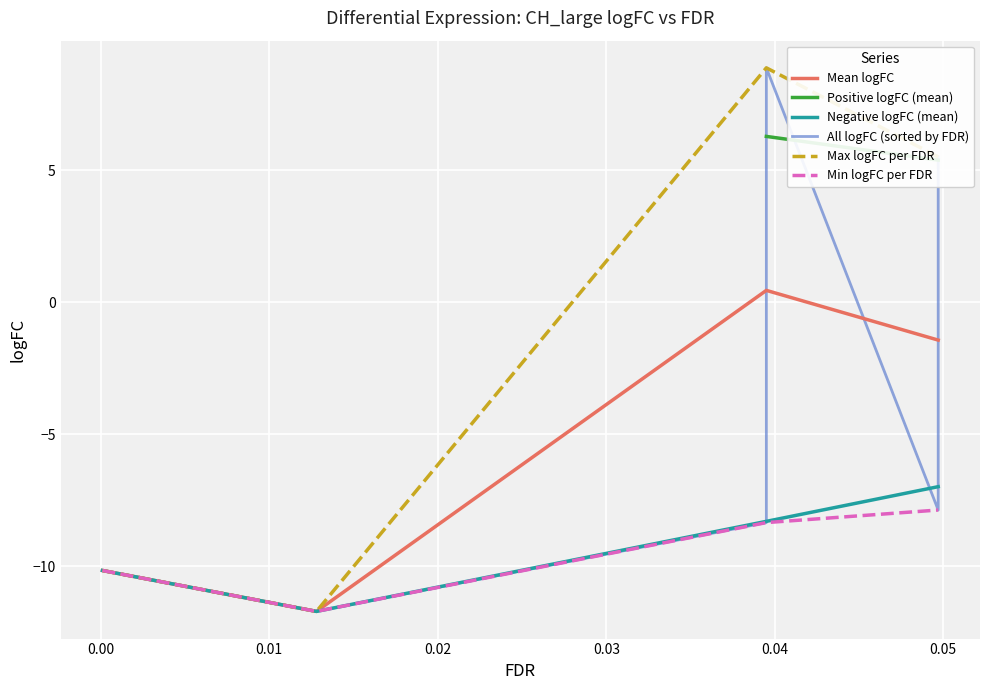

The value at 0.0497 is 1.8. True or false?

False